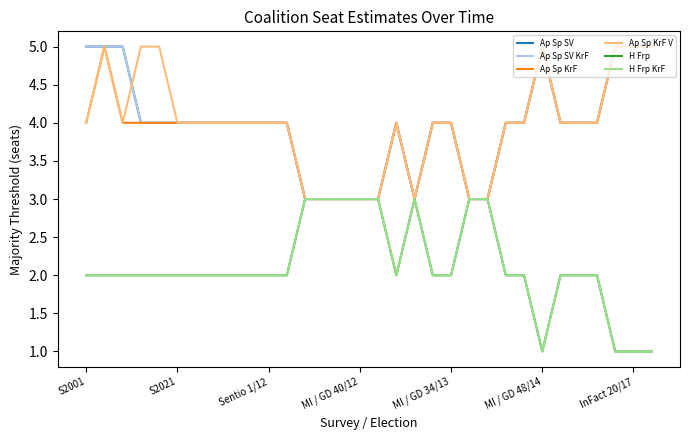

True or false: Ap Sp SV and Ap Sp KrF cross at least once.

False